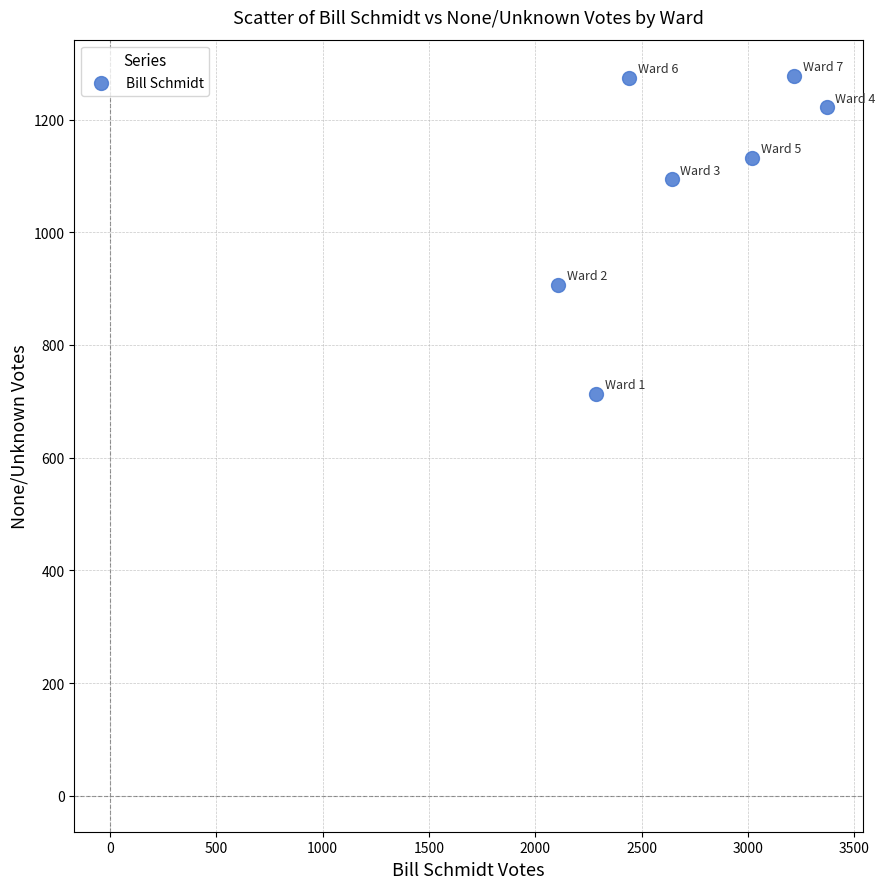

What is the average X value?

2727